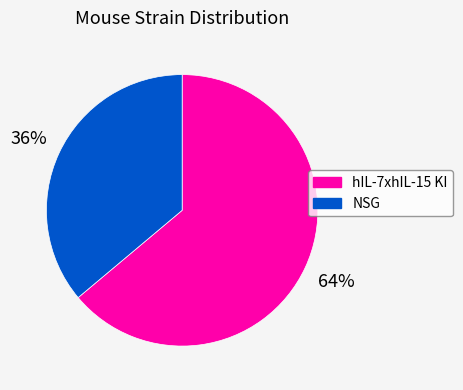

Combined, do NSG and hIL-7xhIL-15 KI account for over 50%?

Yes